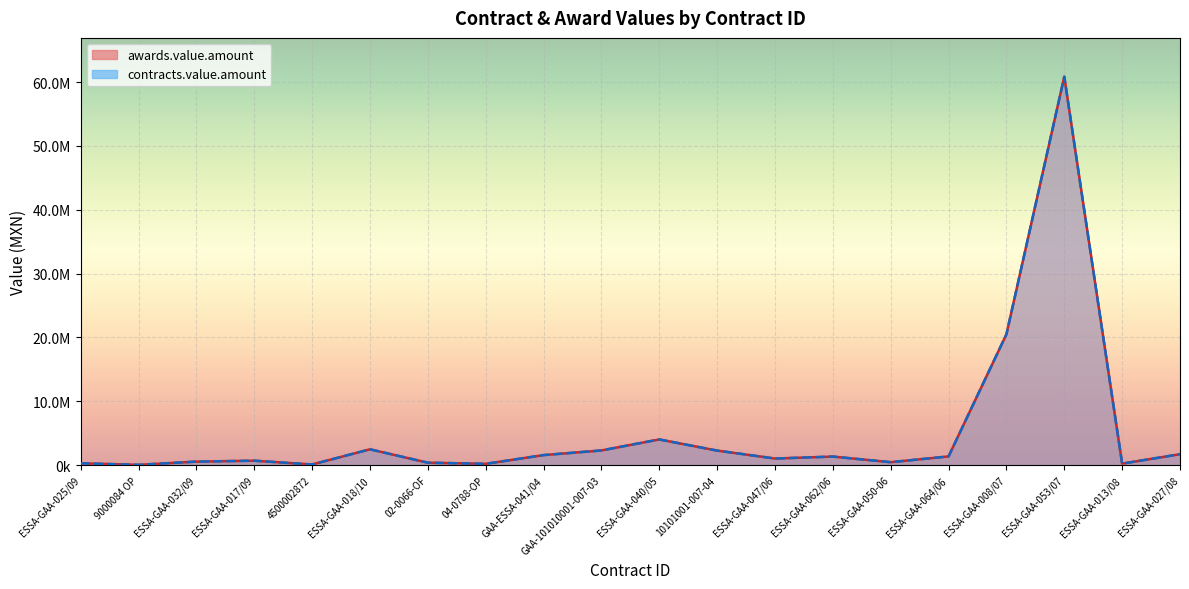

The value of awards.value.amount at 9000084 OP is 59871.1. True or false?

False